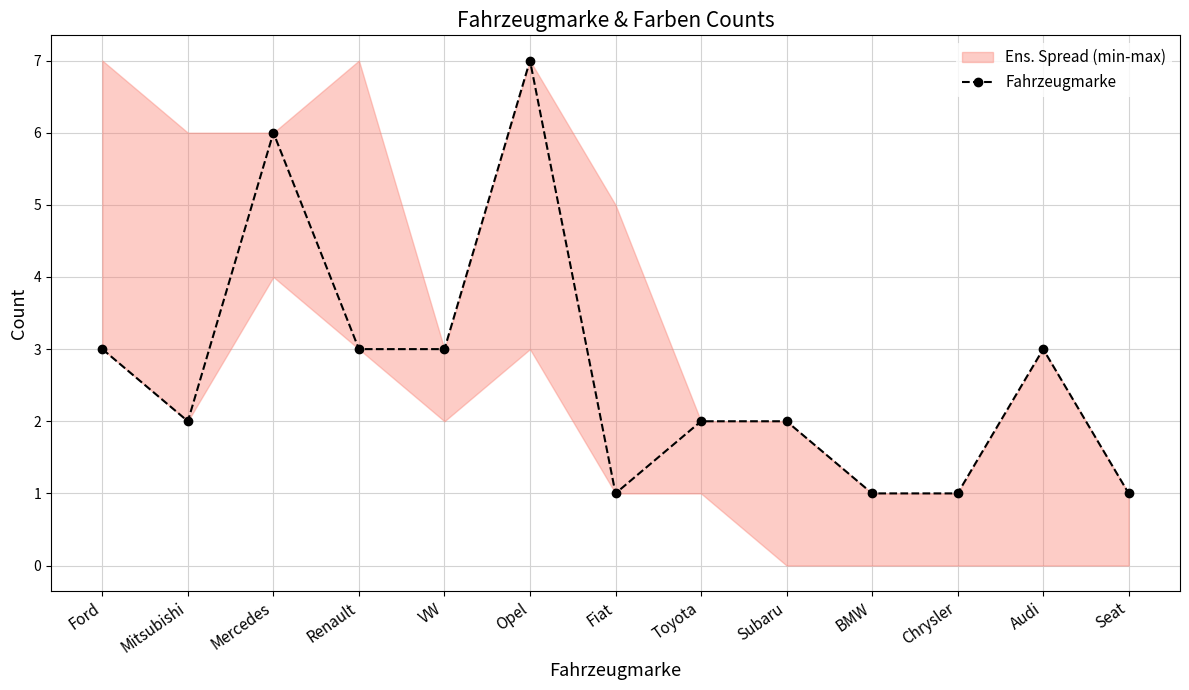

How many lines are shown in the chart?

1